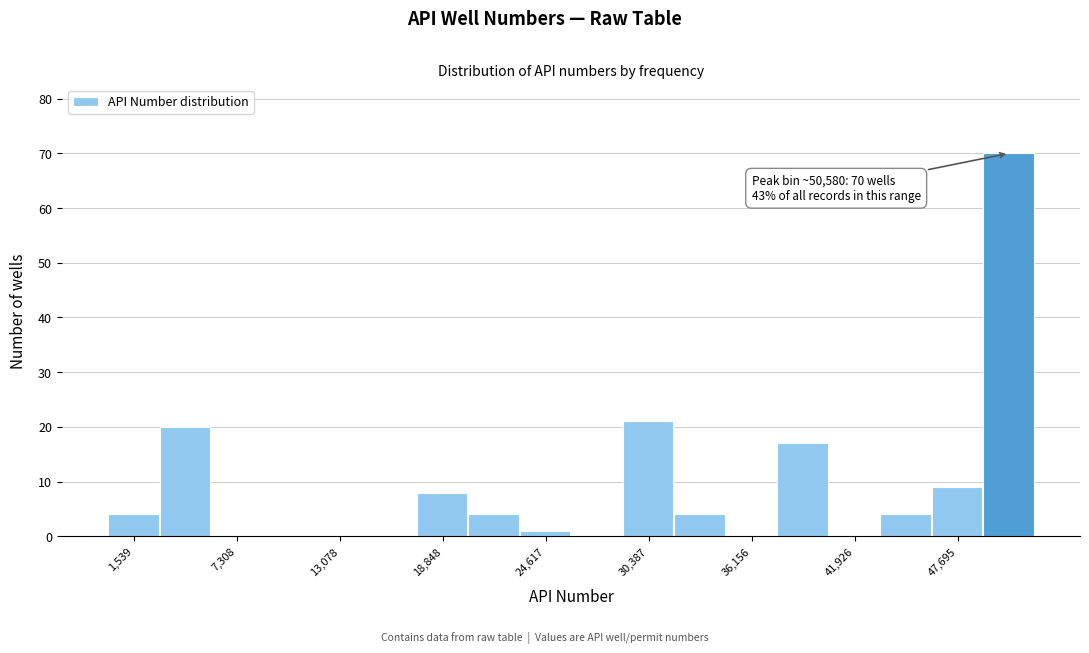

Around what value on the x-axis is the tallest bar? Give the approximate position of its centre, as read against the axis.

51000